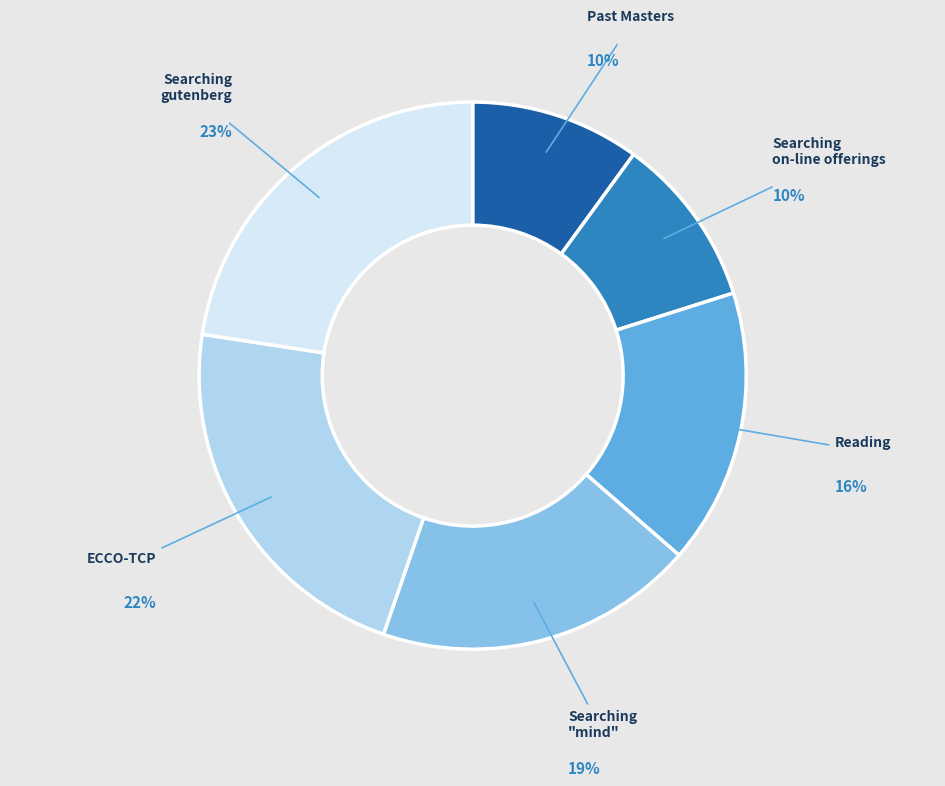

Is there a majority slice in this chart?

No